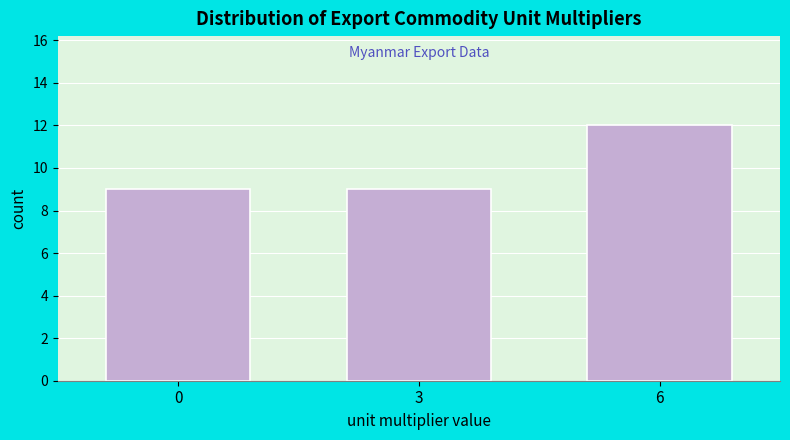

Reading left to right, list all the values displayed in this chart.

9	9	12